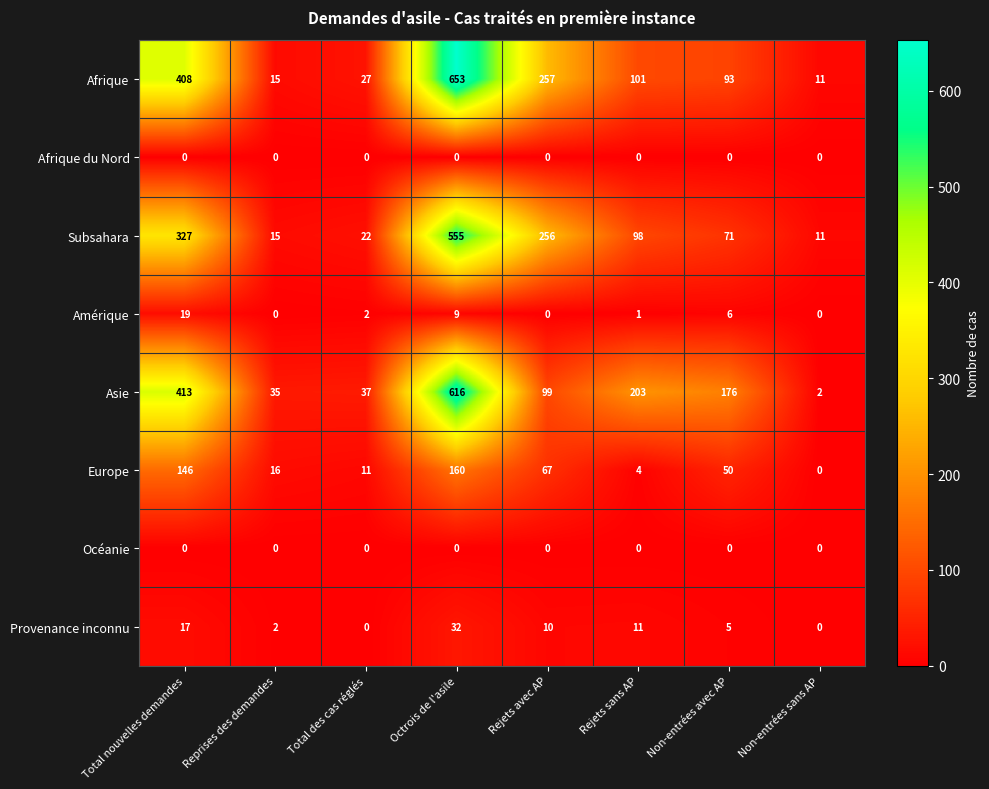

List the labels in order of Subsahara value, largest first.

Octrois de l'asile, Total nouvelles demandes, Rejets avec AP, Rejets sans AP, Non-entrées avec AP, Total des cas réglés, Reprises des demandes, Non-entrées sans AP